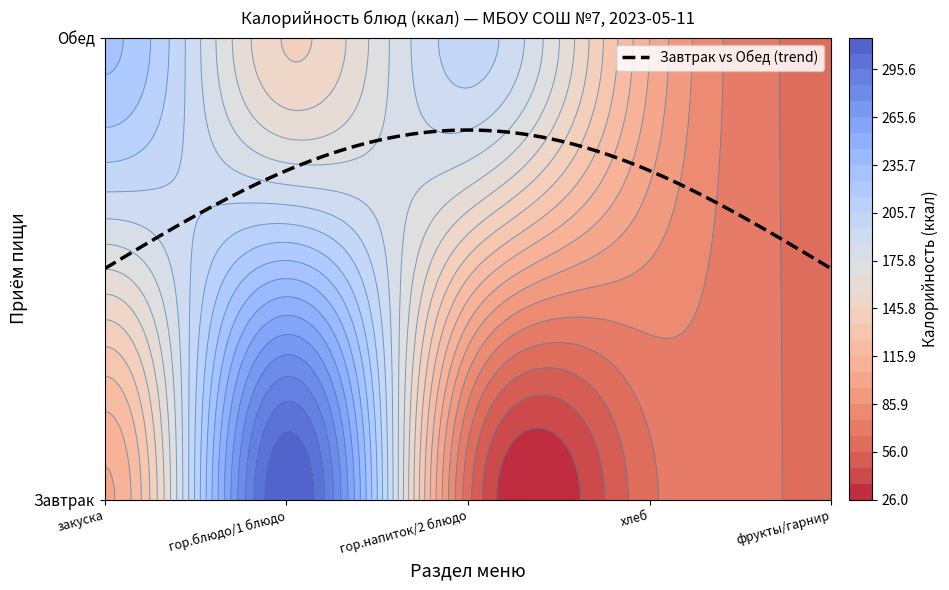

Which category has the lowest value across all series?

гор.напиток/2 блюдо